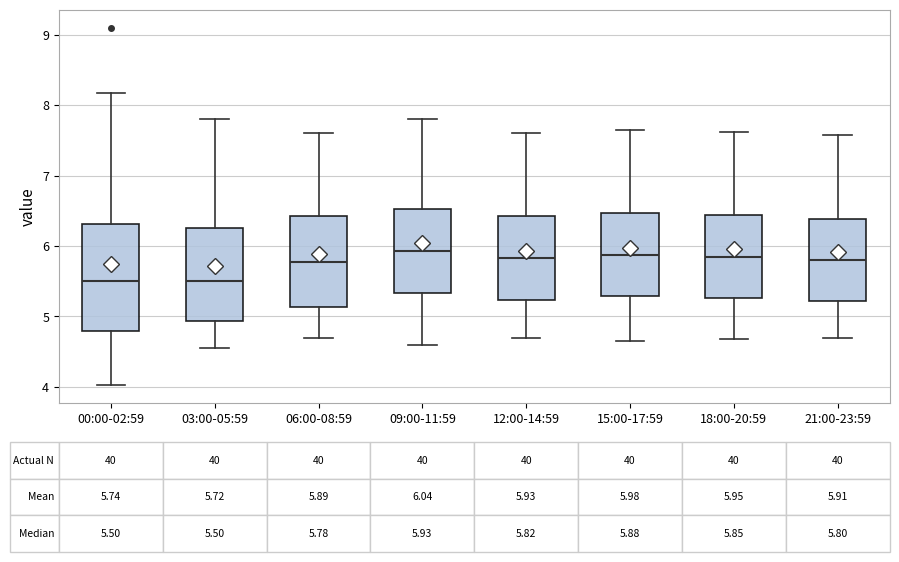

Comparing the boxes themselves (not the whiskers), which one is the tallest?

00:00-02:59